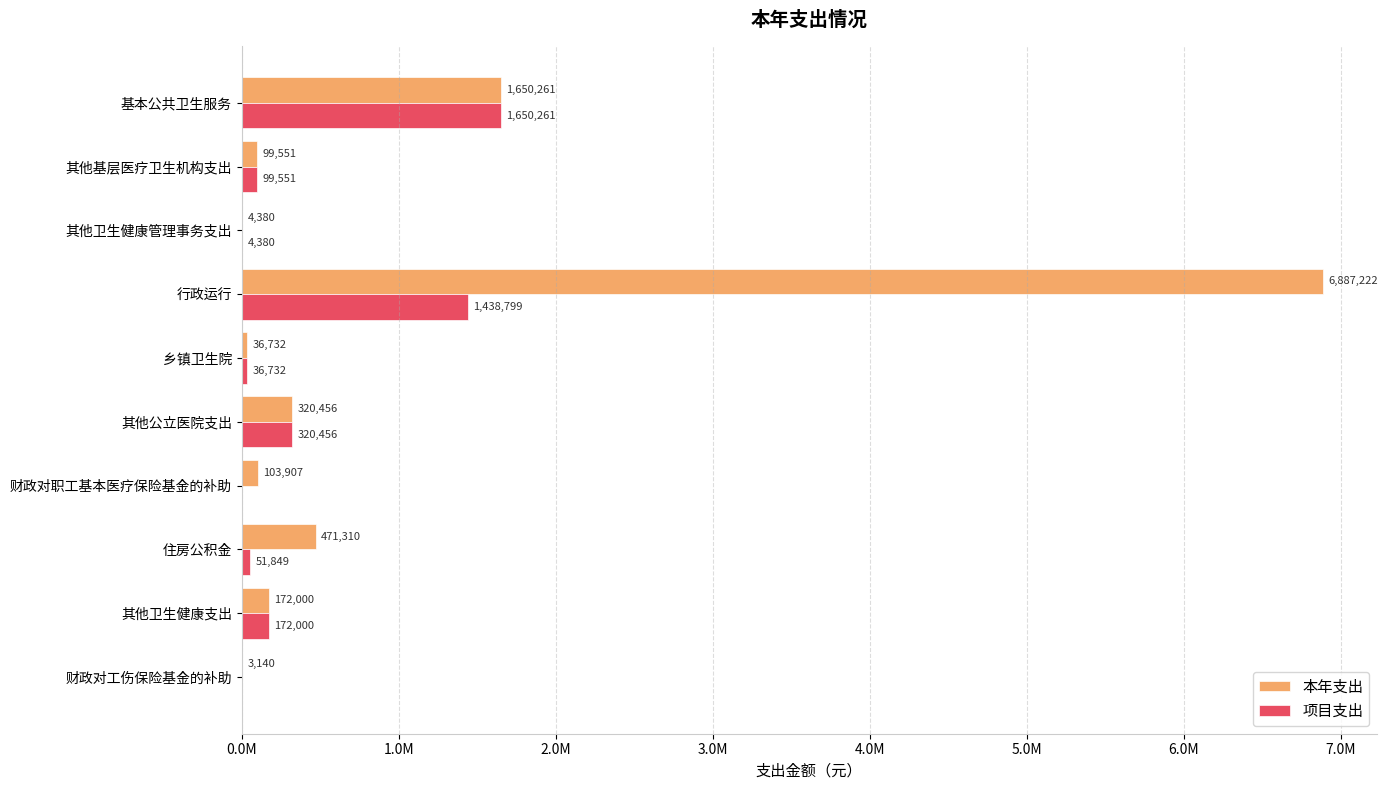

What are all the series names shown in the legend?

本年支出, 项目支出